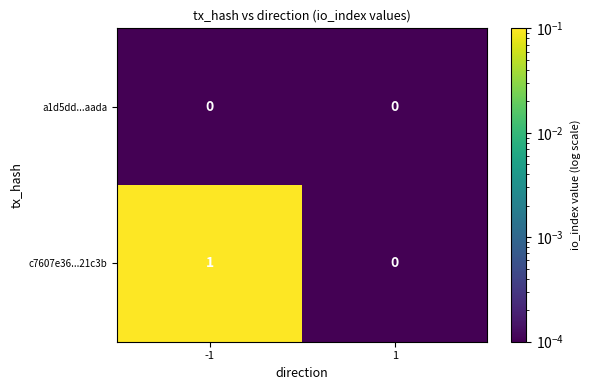

The a1d5dd...aada series shows 0 at -1. True or false?

True